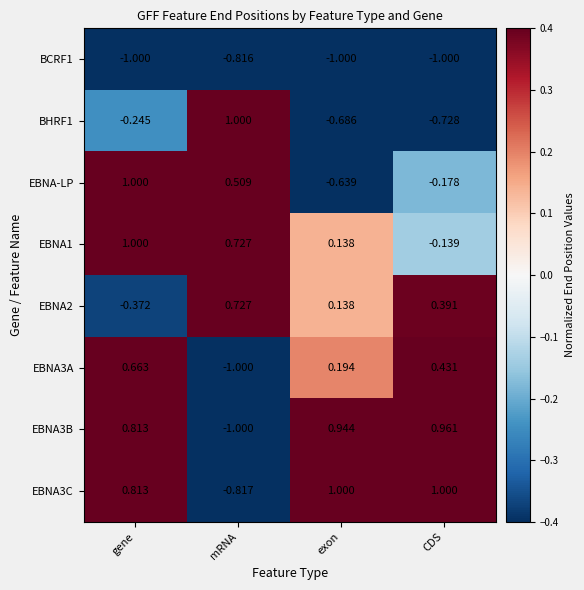

At which label is BCRF1 closest to 0?

mRNA